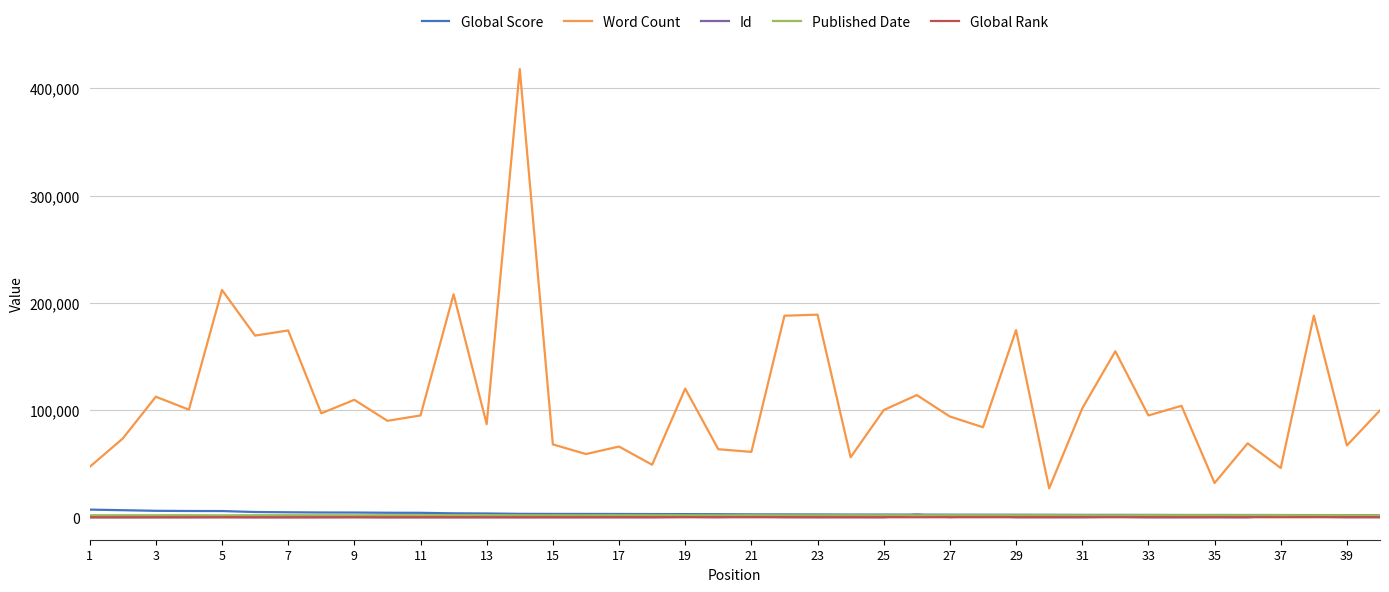

True or false: Word Count and Global Rank cross at least once.

False